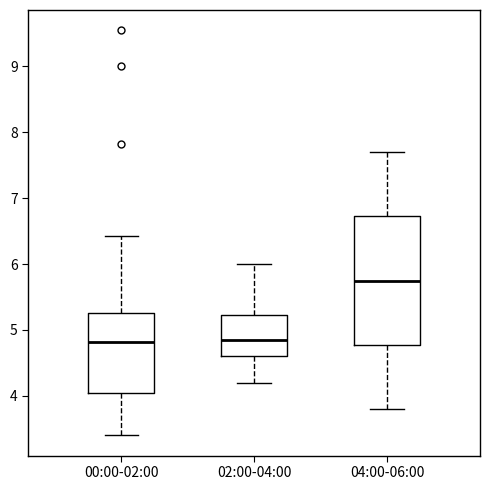

Reading left to right, transcribe this box plot: for each box, give where its median line is, the range the box spans, and where its two whiskers end, as read against the y-axis. The values are not printed on the chart, so give them approximately, as read against the axis.

00:00-02:00: median 4.8, box 4.0 to 5.3, whiskers 3.4 to 6.4
02:00-04:00: median 4.9, box 4.6 to 5.2, whiskers 4.2 to 6.0
04:00-06:00: median 5.8, box 4.8 to 6.7, whiskers 3.8 to 7.7